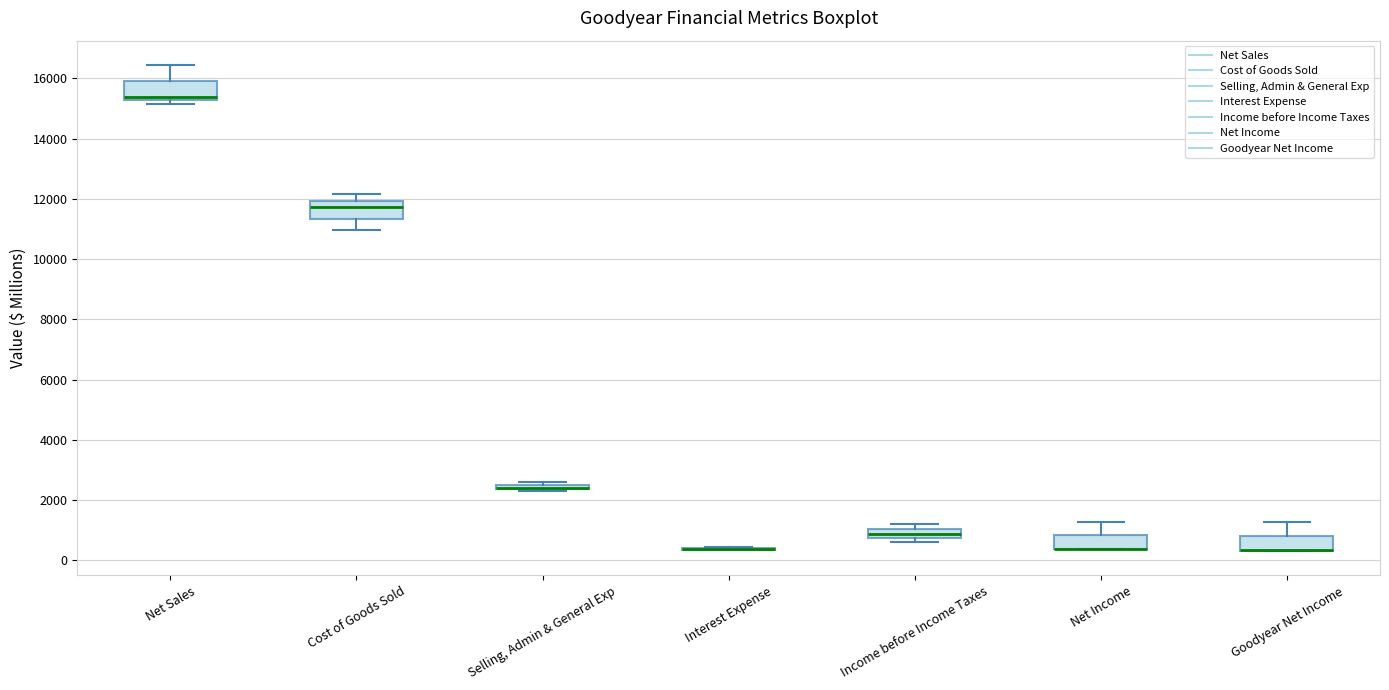

Where is the lower edge of the box for Selling, Admin & General Exp on the y-axis? The values are not printed on the chart, so give them approximately, as read against the axis.

2400